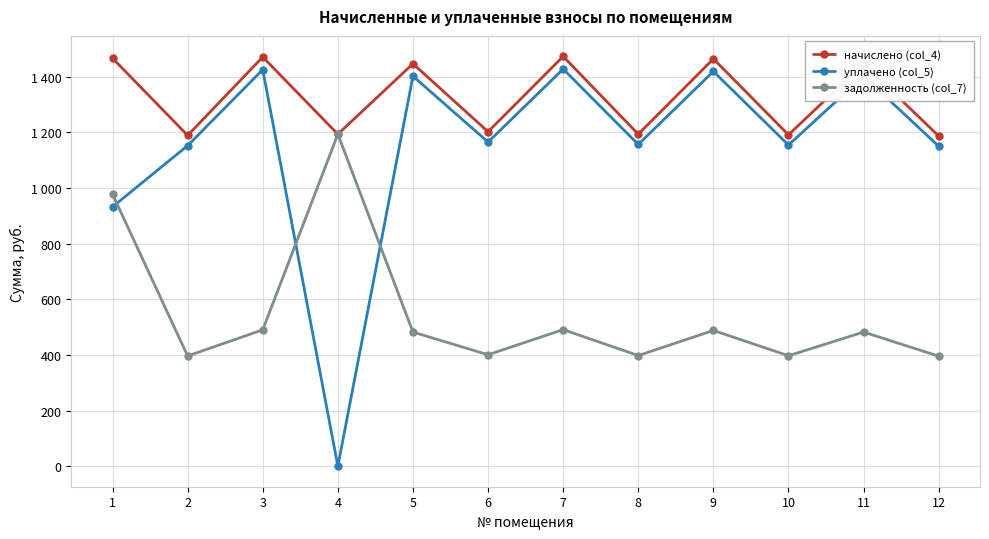

True or false: задолженность (col_7) and начислено (col_4) intersect in this chart.

False